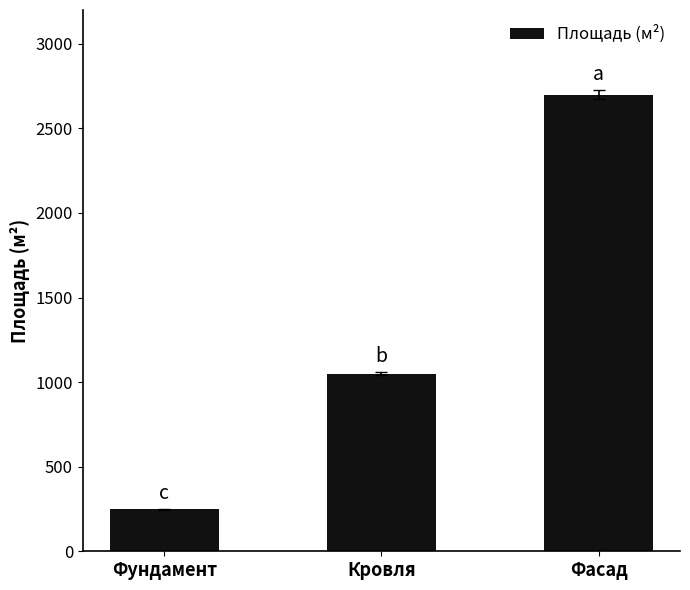

What is the value of the 1st bar from the left?

249